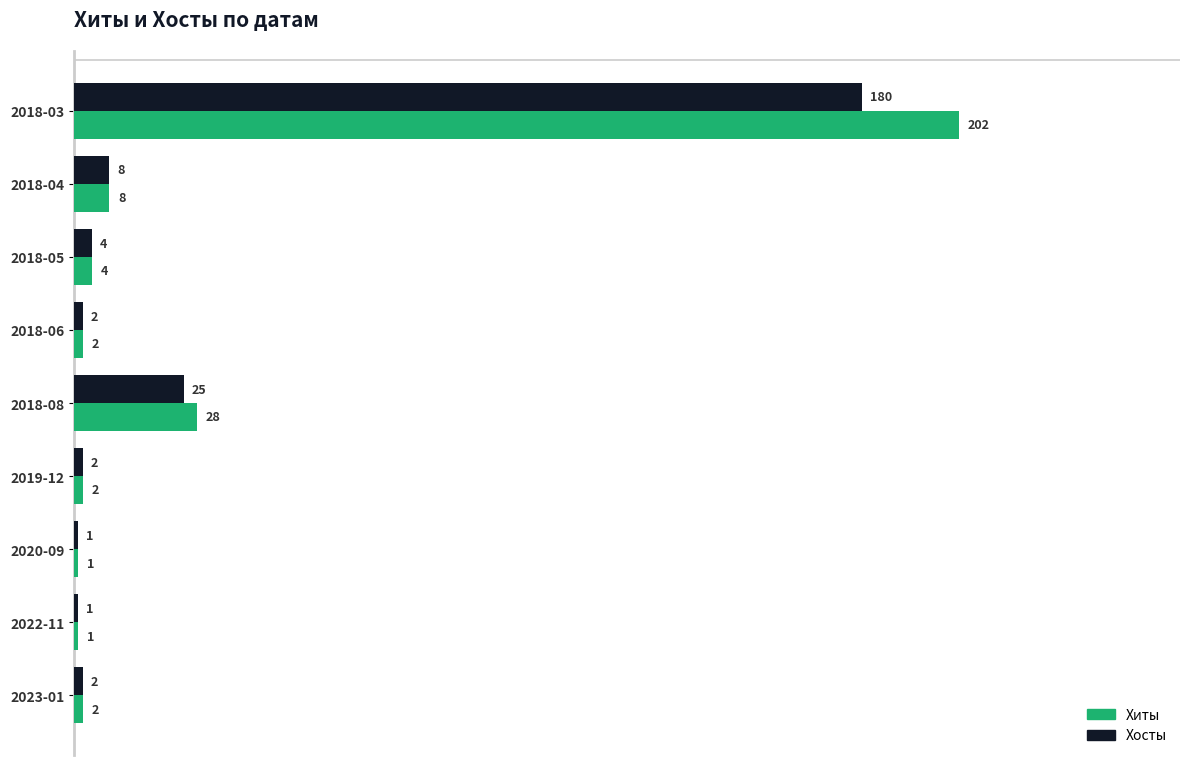

What is the total value across all series at 2018-04?

16